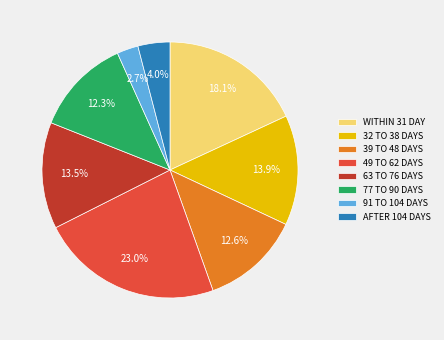

How many segments does this pie chart have?

8